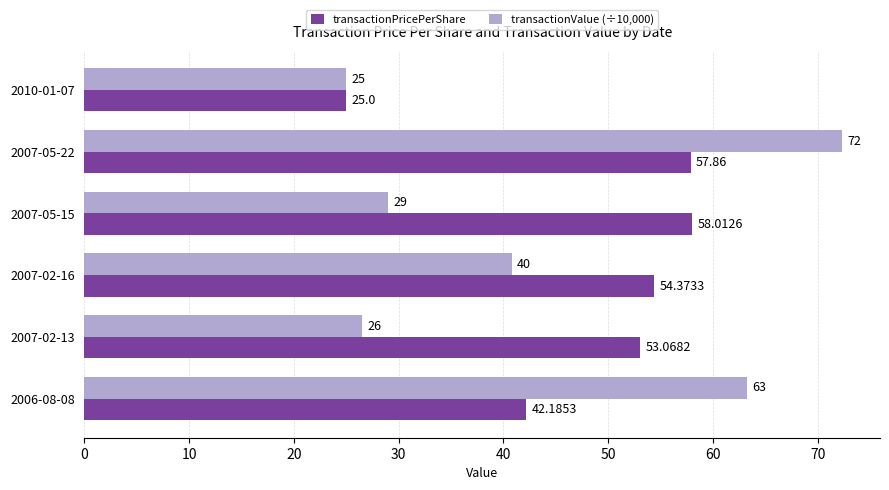

At which category is the sum across all series the highest?

2007-05-22